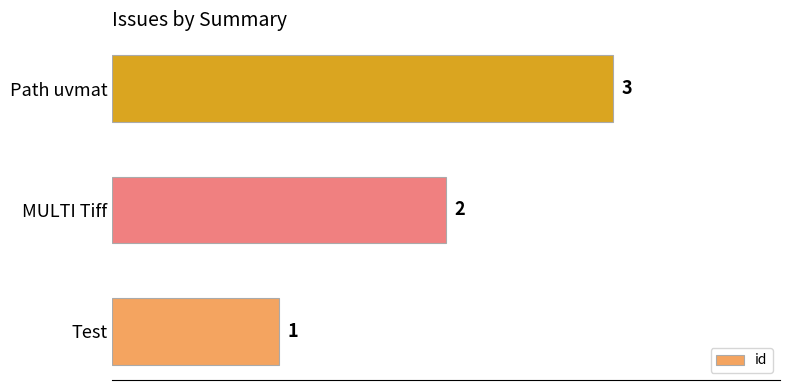

Where is the data nearest to the value 2?

MULTI Tiff